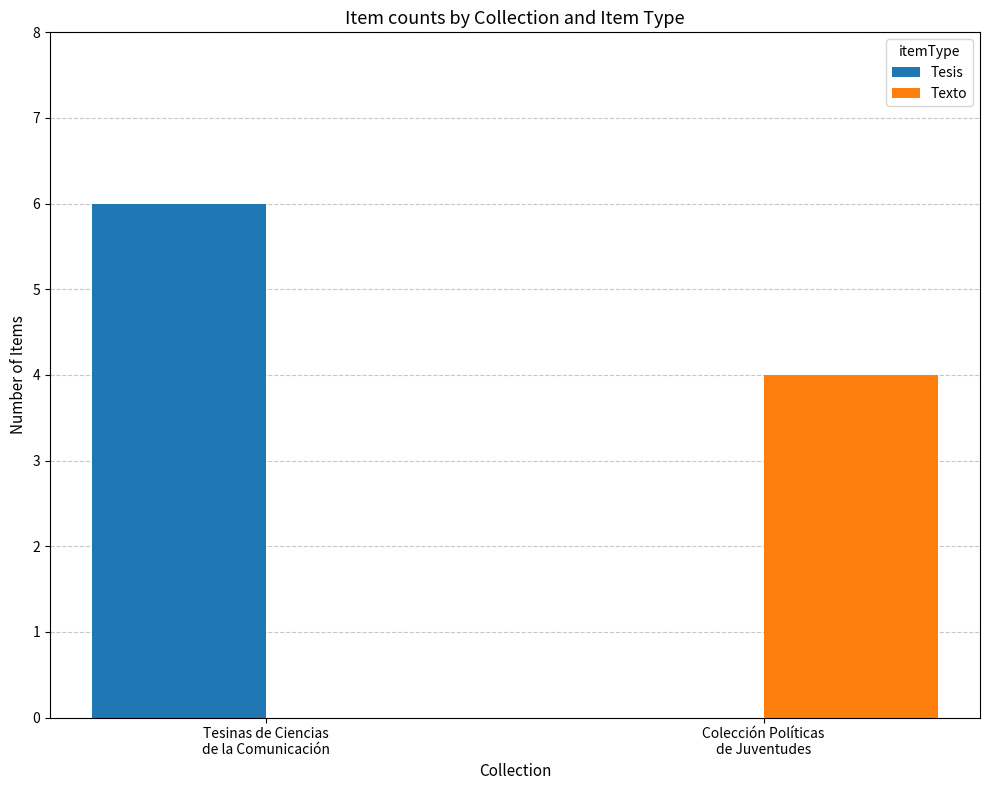

Reading left to right, what are all the values shown in this chart?

Tesis: Tesinas de Ciencias
de la Comunicación=6	Colección Políticas
de Juventudes=0
Texto: Tesinas de Ciencias
de la Comunicación=0	Colección Políticas
de Juventudes=4